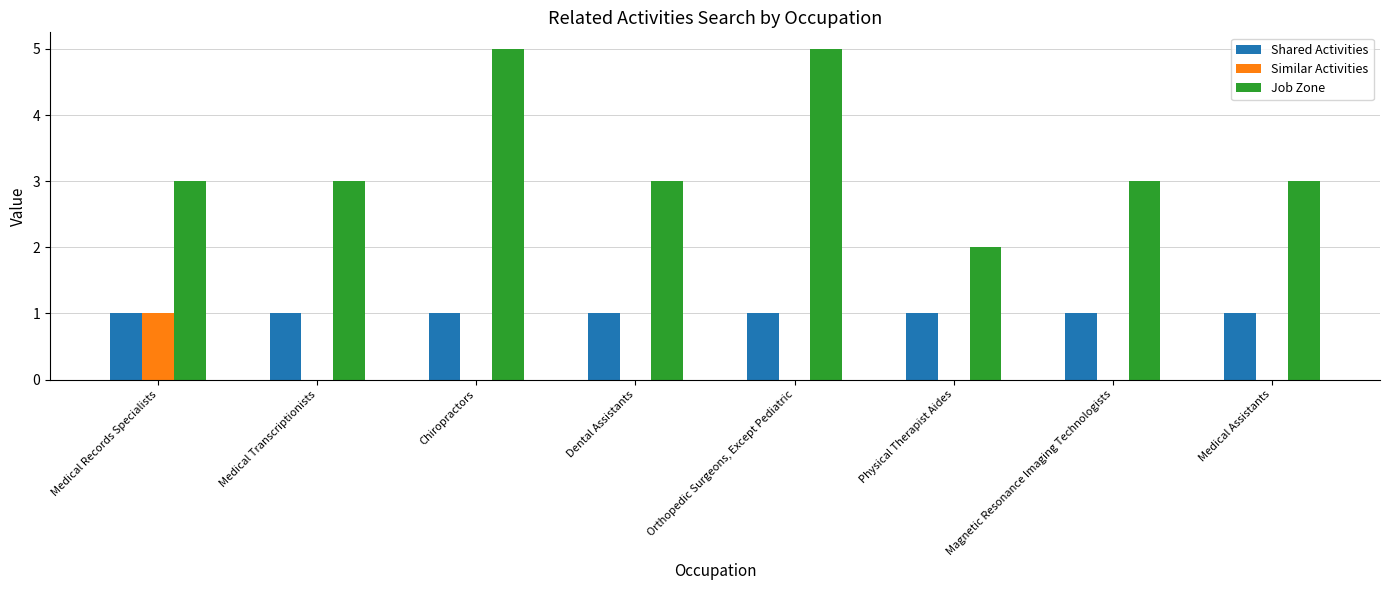

Which series has the largest total across all categories?

Job Zone